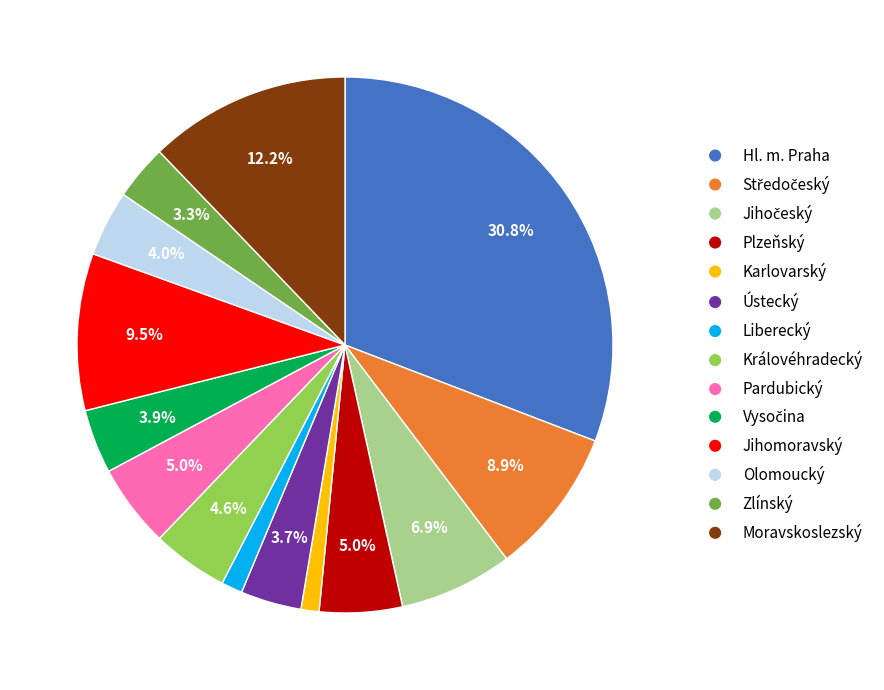

Is the sum of Karlovarský and Jihomoravský greater than half?

No